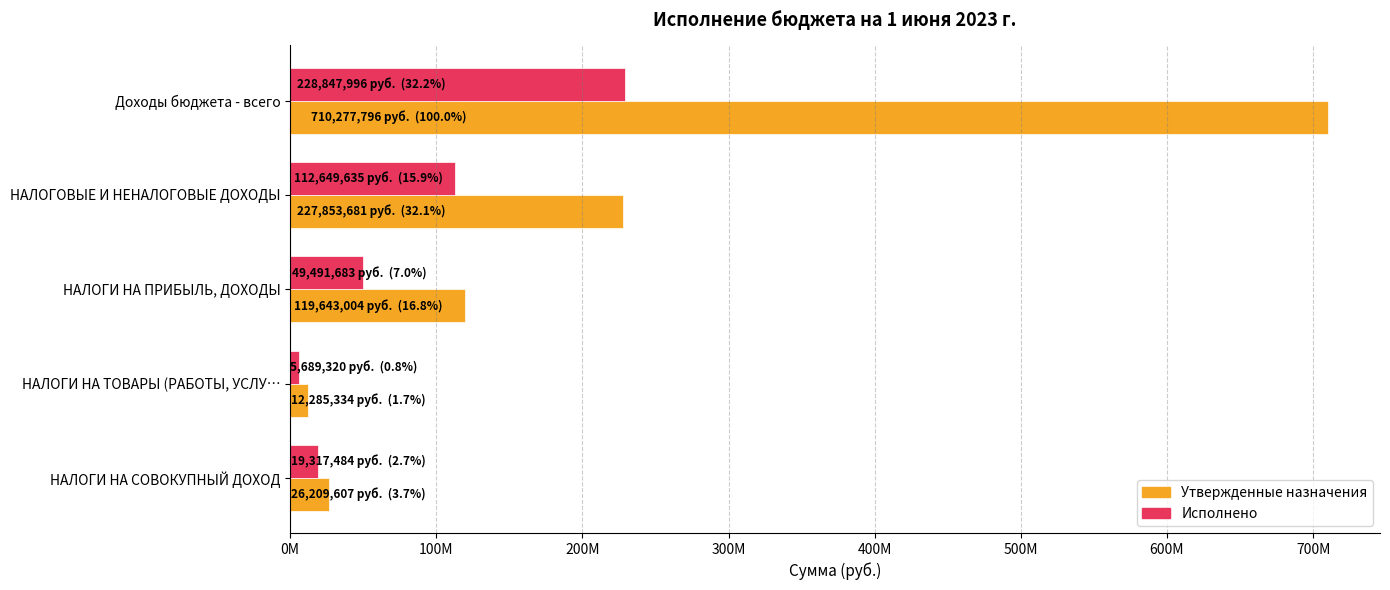

Which series has the widest spread of values?

Утвержденные назначения